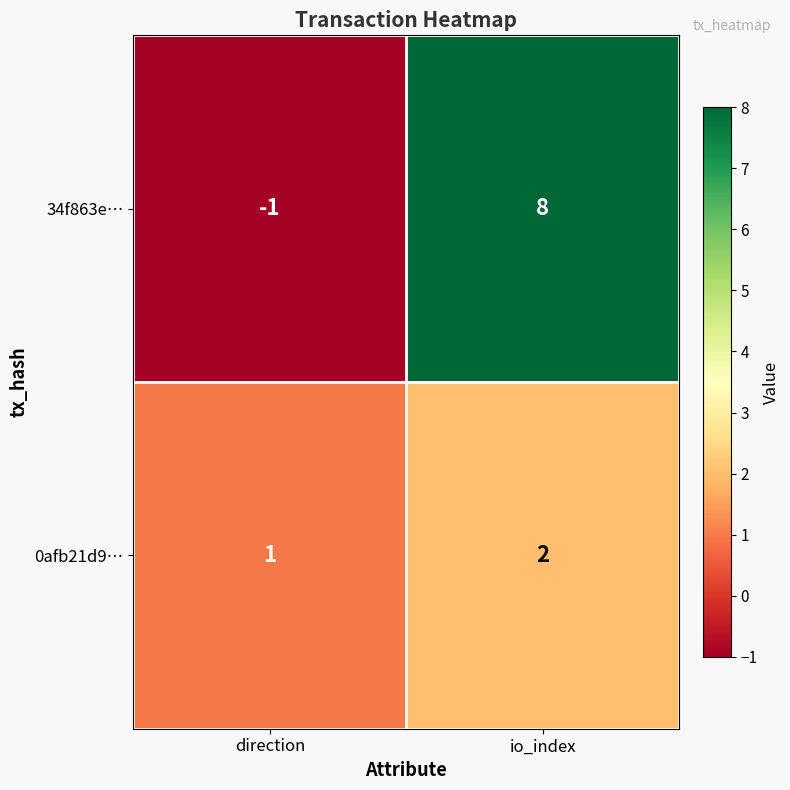

Which series has the widest spread of values?

34f863e…